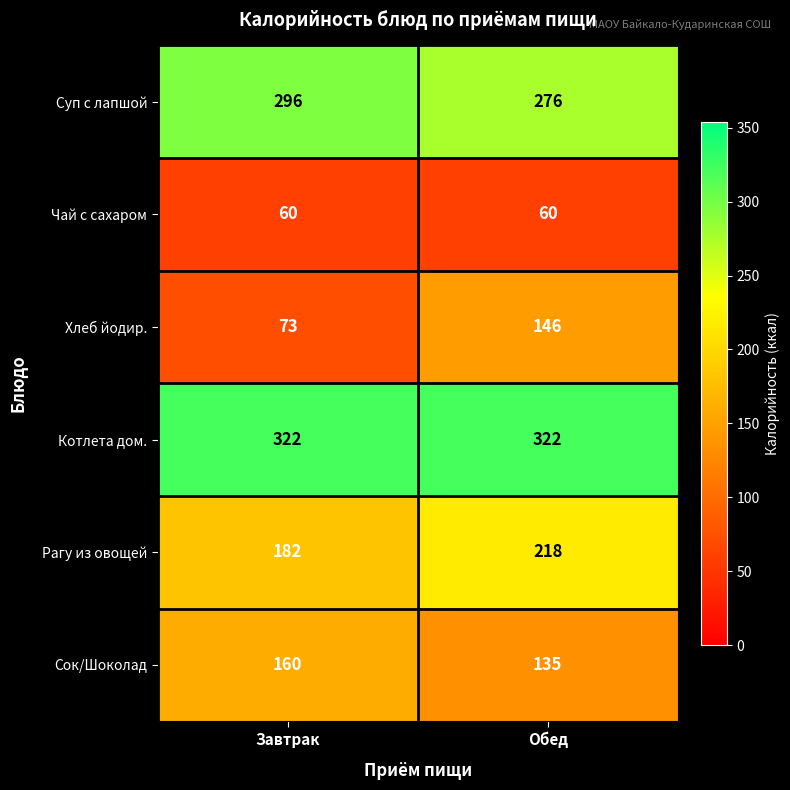

Where is Сок/Шоколад nearest to the value 147?

Обед